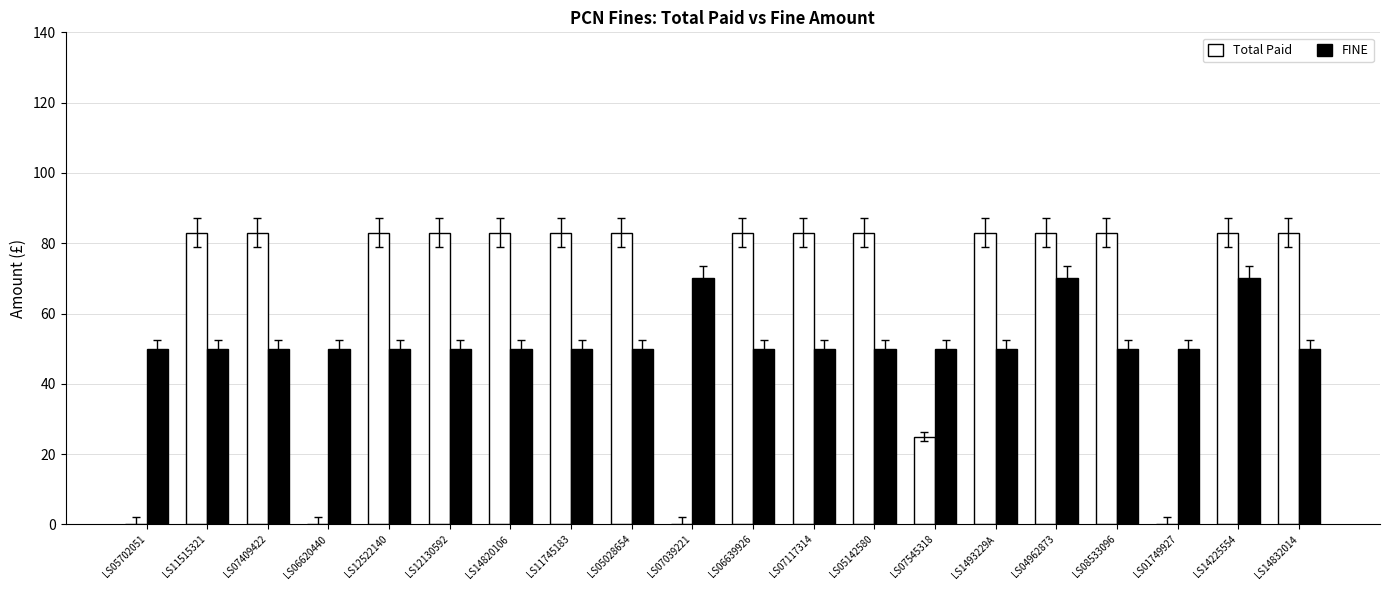

What is the total value across all series at LS1493229A?

133